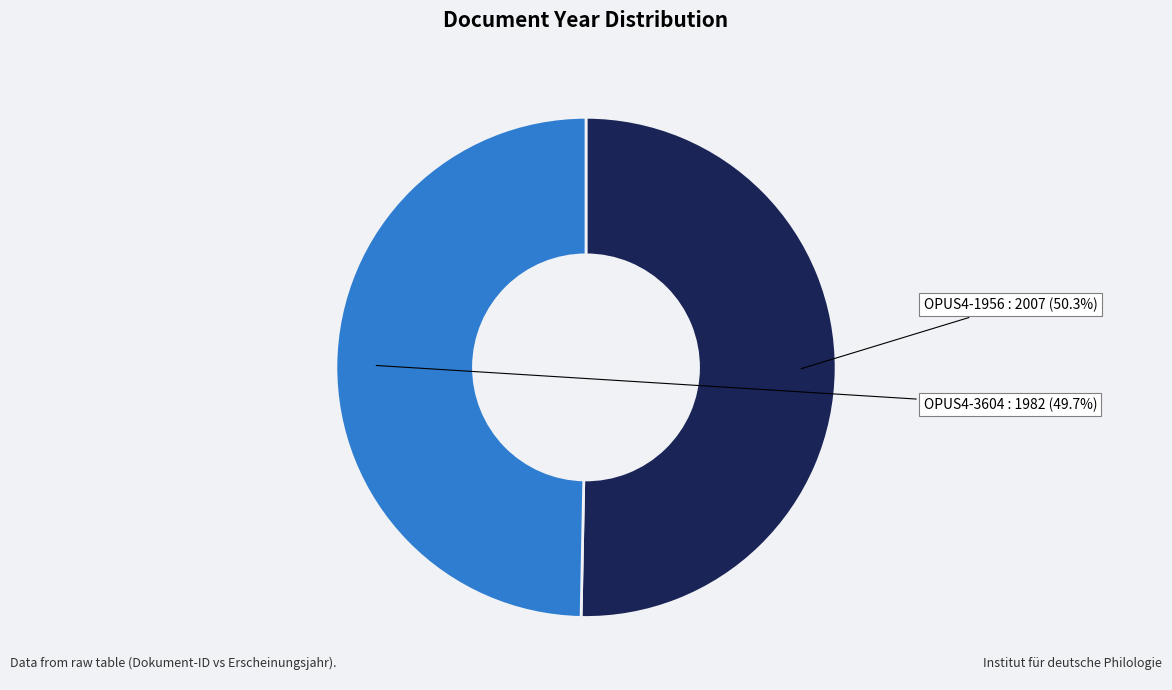

To the nearest percent, what portion does OPUS4-3604 represent?

50%